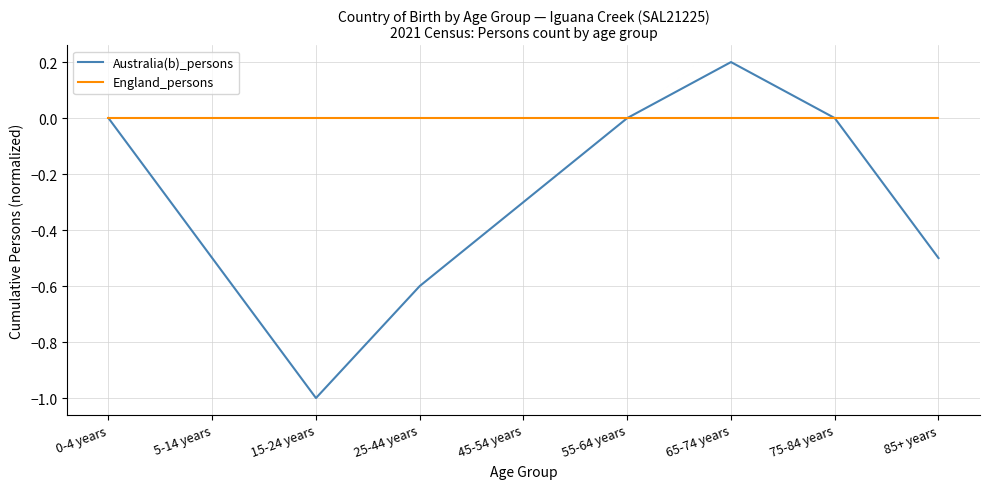

Which series has the largest range (max minus min)?

Australia(b)_persons